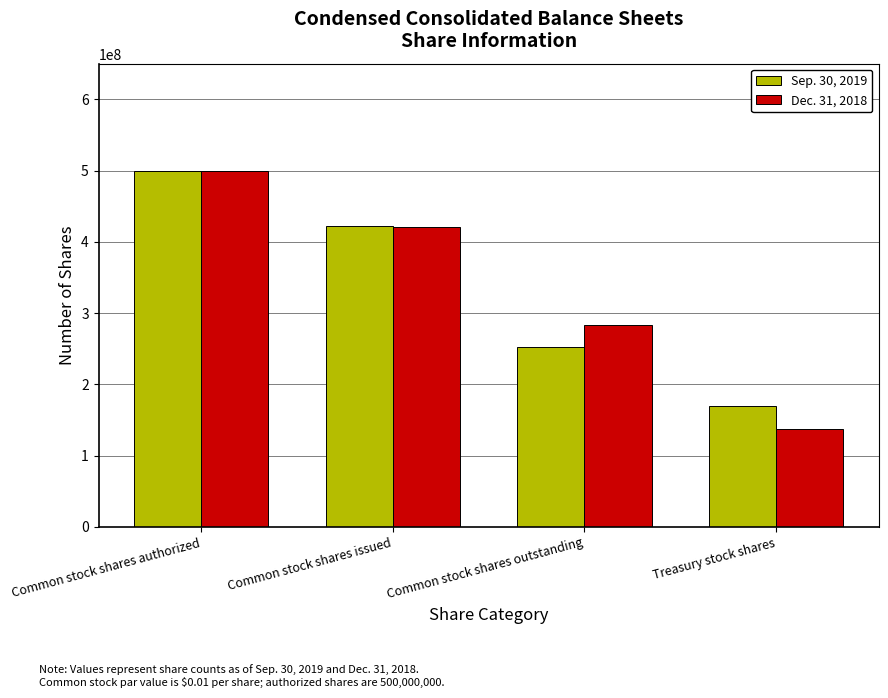

At which category is the sum across all series the highest?

Common stock shares authorized